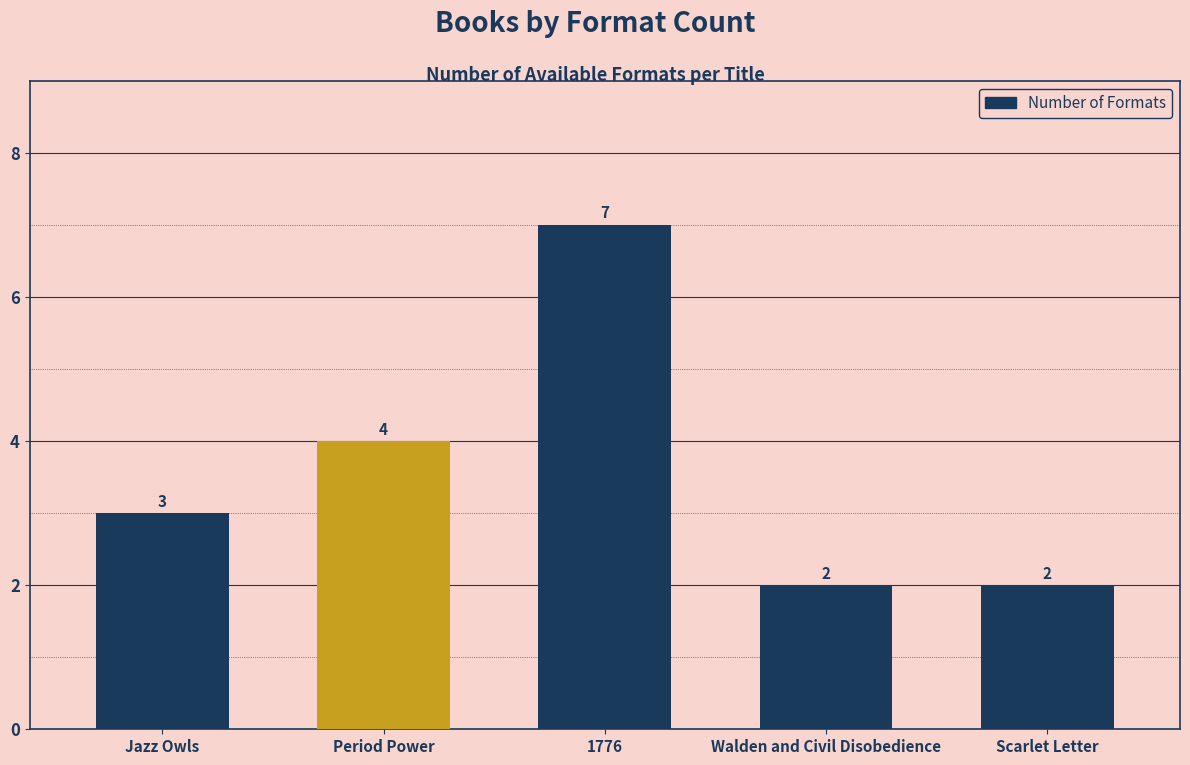

What is the minimum value shown in the chart?

2